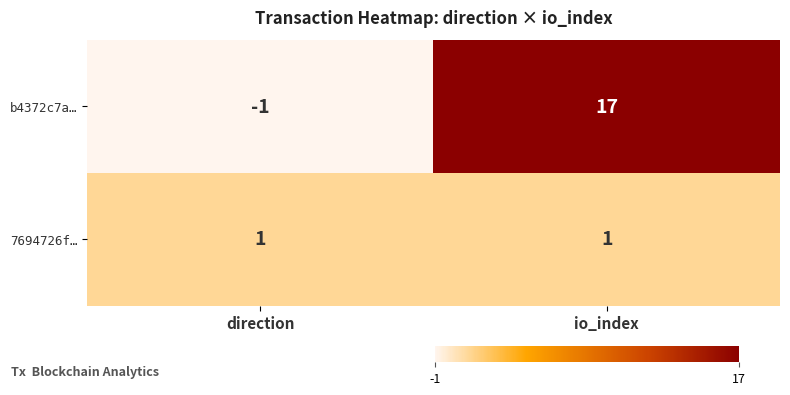

Reading left to right, extract all data points from this chart.

b4372c7a…: direction=-1	io_index=17
7694726f…: direction=1	io_index=1